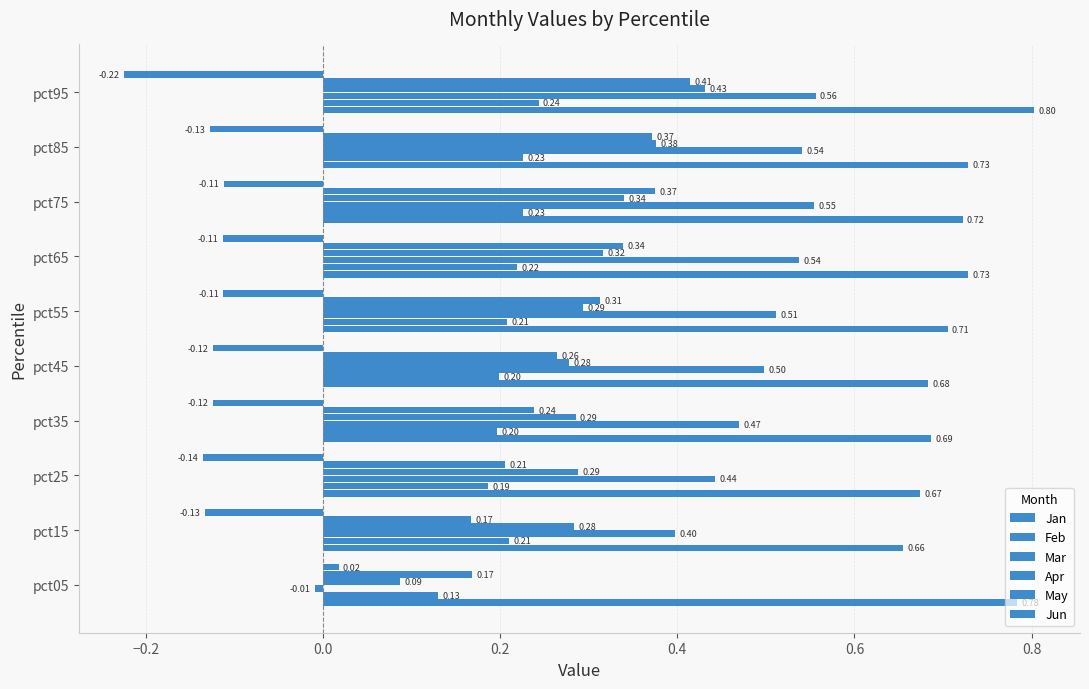

How many data points in Jun are less than 0?

9